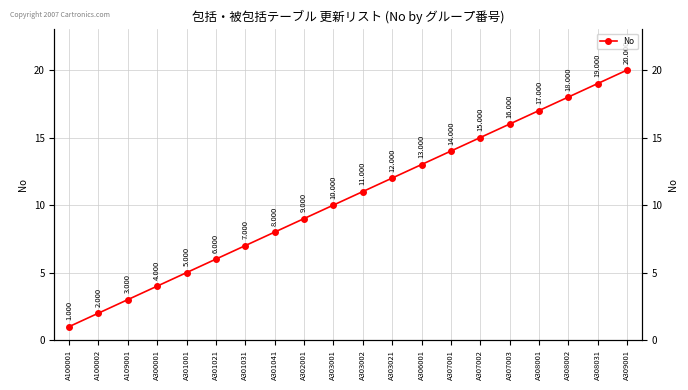

What is the average value?

10